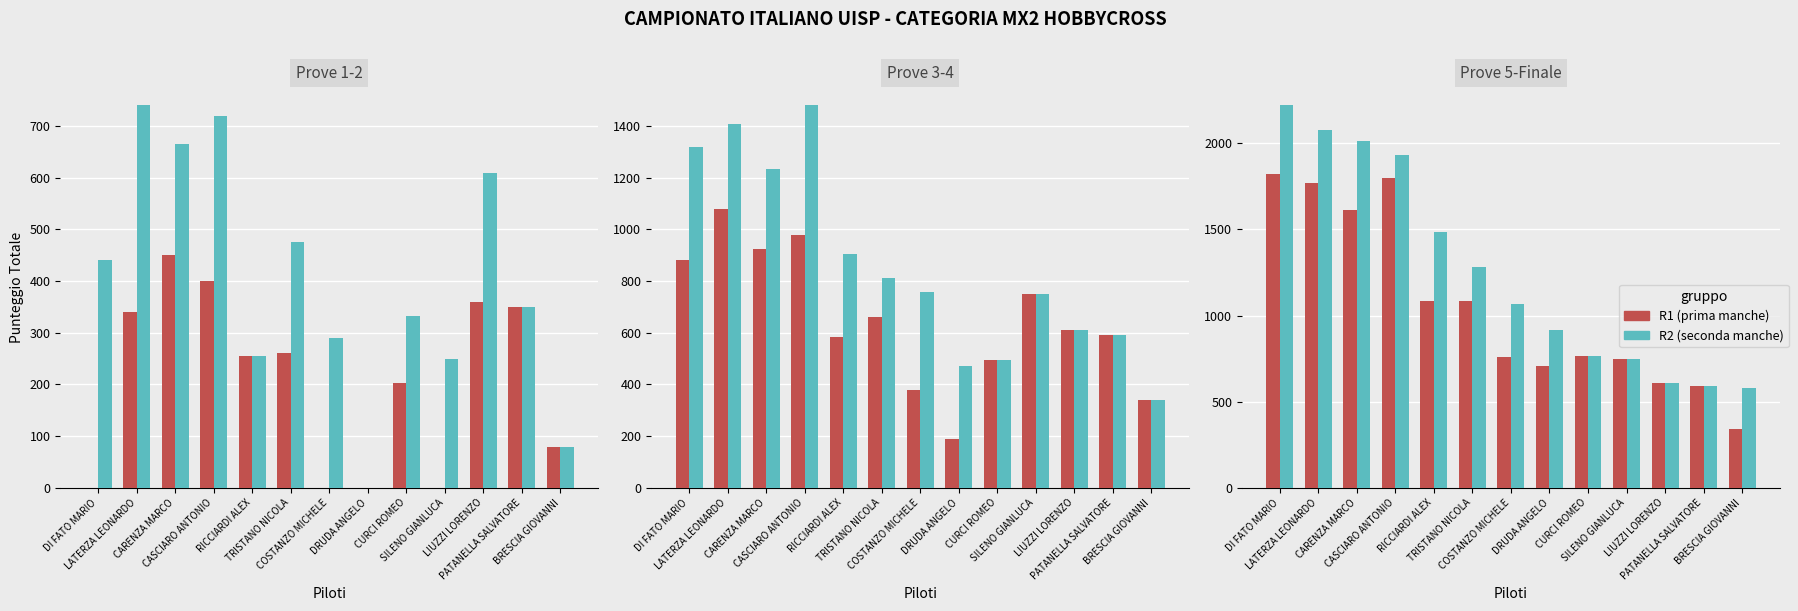

What is the label of the 4th bar from the left?

CASCIARO ANTONIO